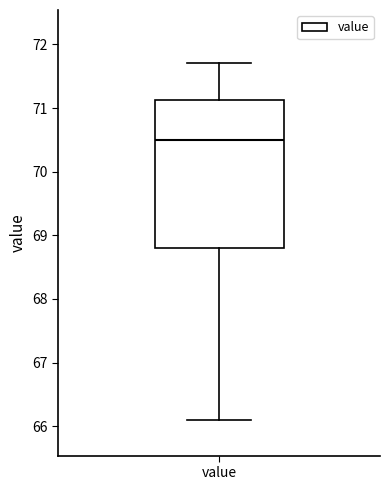

Transcribe this box plot: give where the median line is, the range the box spans, and where the two whiskers end, as read against the y-axis. The values are not printed on the chart, so give them approximately, as read against the axis.

median 70.5, box 68.8 to 71.1, whiskers 66.1 to 71.7